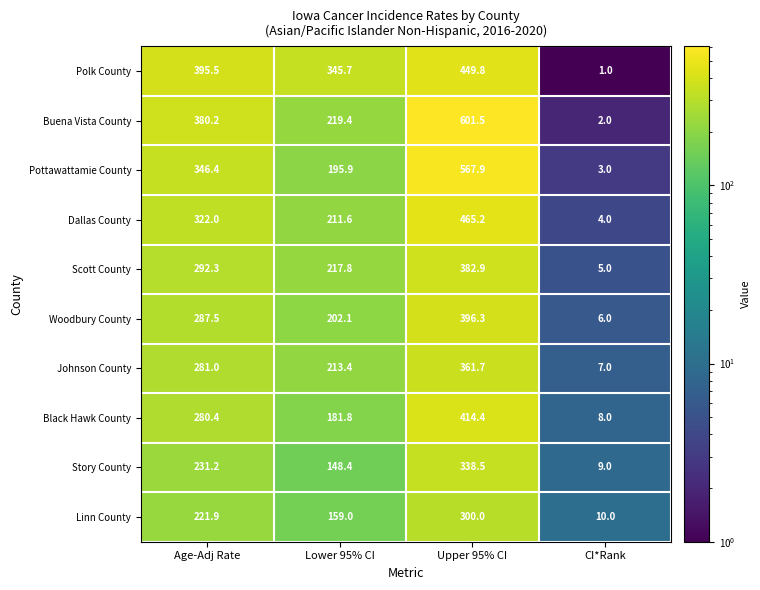

What is the total value across all series at Lower 95% CI?

2095.1